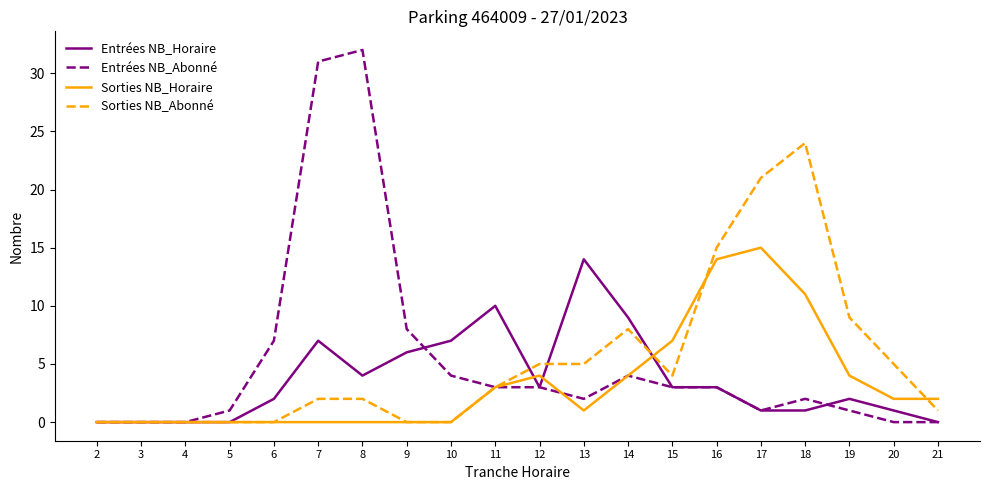

Which category has the highest value in the Sorties NB_Horaire series?

17